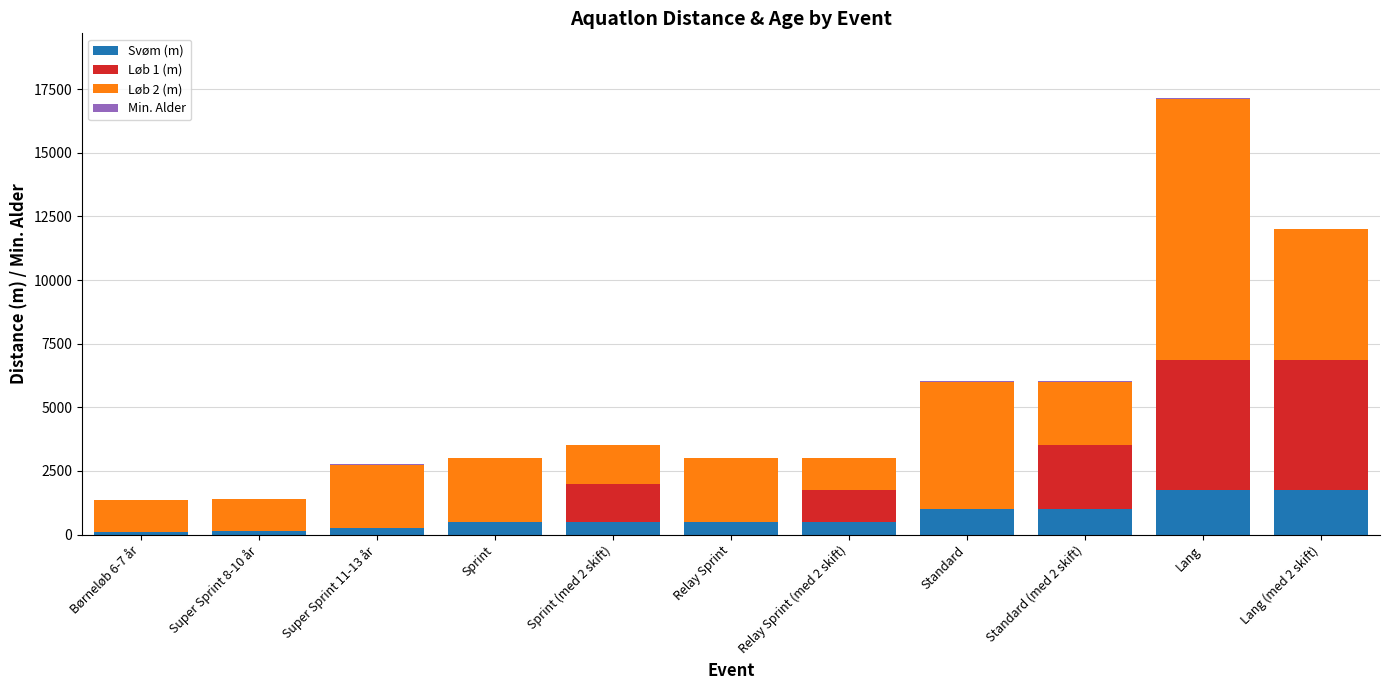

The Svøm (m) series shows 999 at Lang. True or false?

False